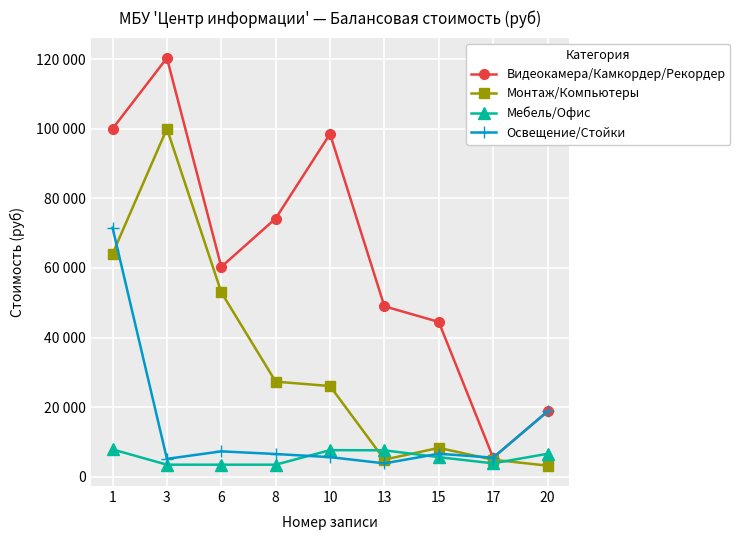

What are all the series names shown in the legend?

Видеокамера/Камкордер/Рекордер, Монтаж/Компьютеры, Мебель/Офис, Освещение/Стойки